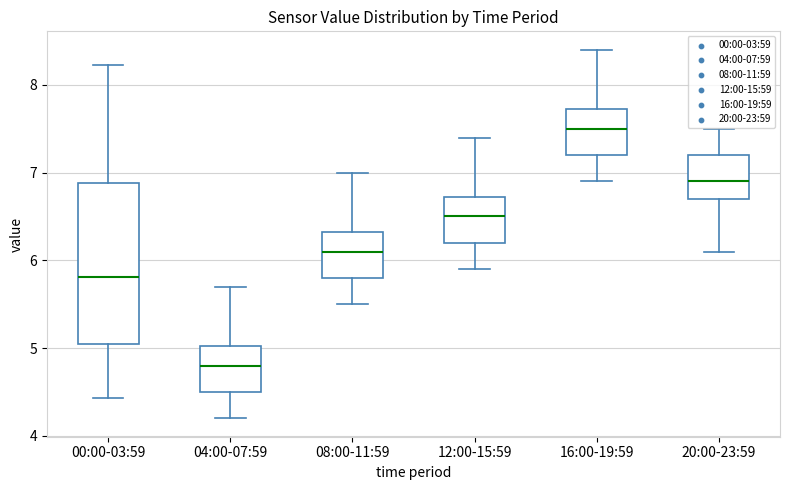

Which box has the lowest median line?

04:00-07:59